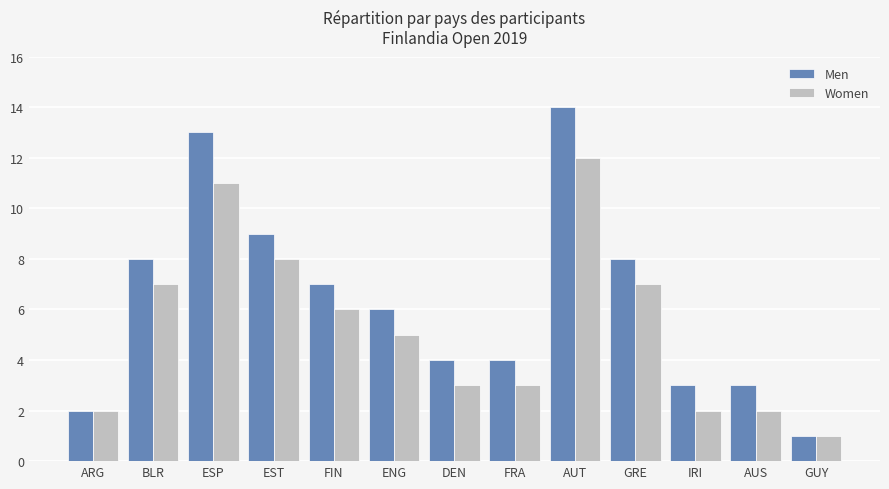

What is the minimum value shown in the chart?

1